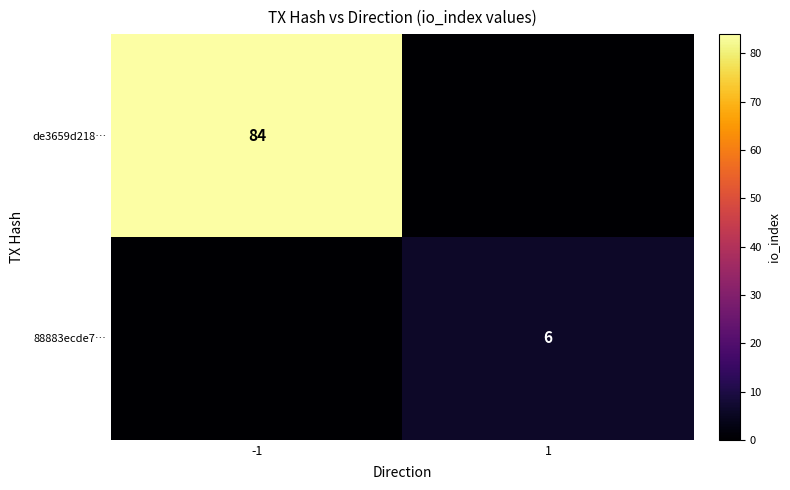

The value of de3659d218… at -1 is 84. True or false?

True